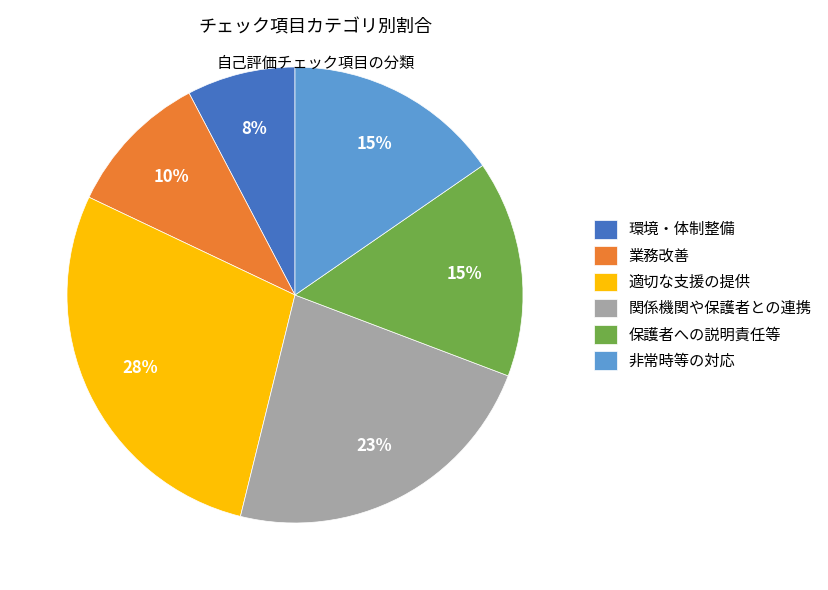

Combined, do 適切な支援の提供 and 関係機関や保護者との連携 account for over 50%?

Yes